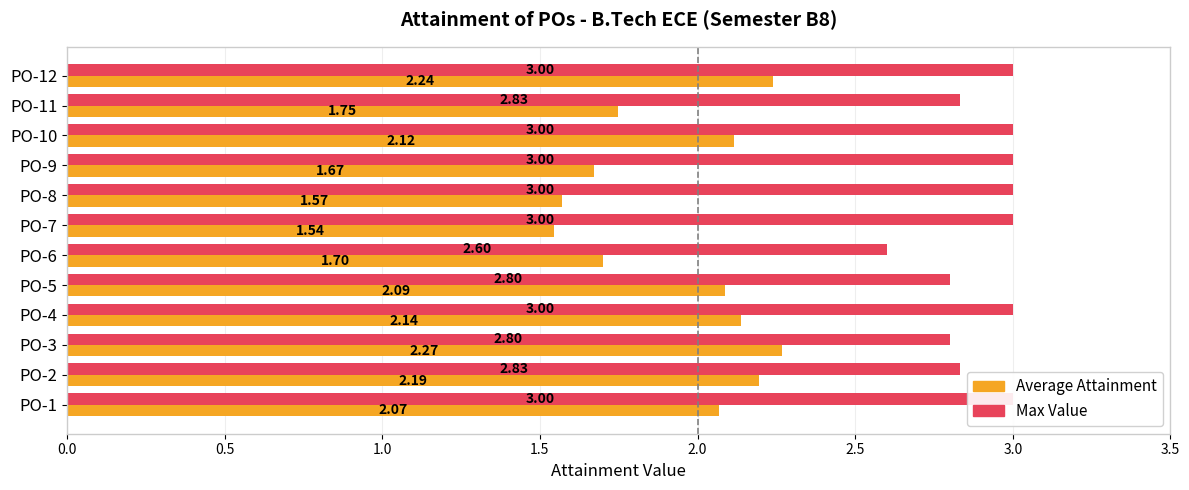

How many groups of bars are there?

12